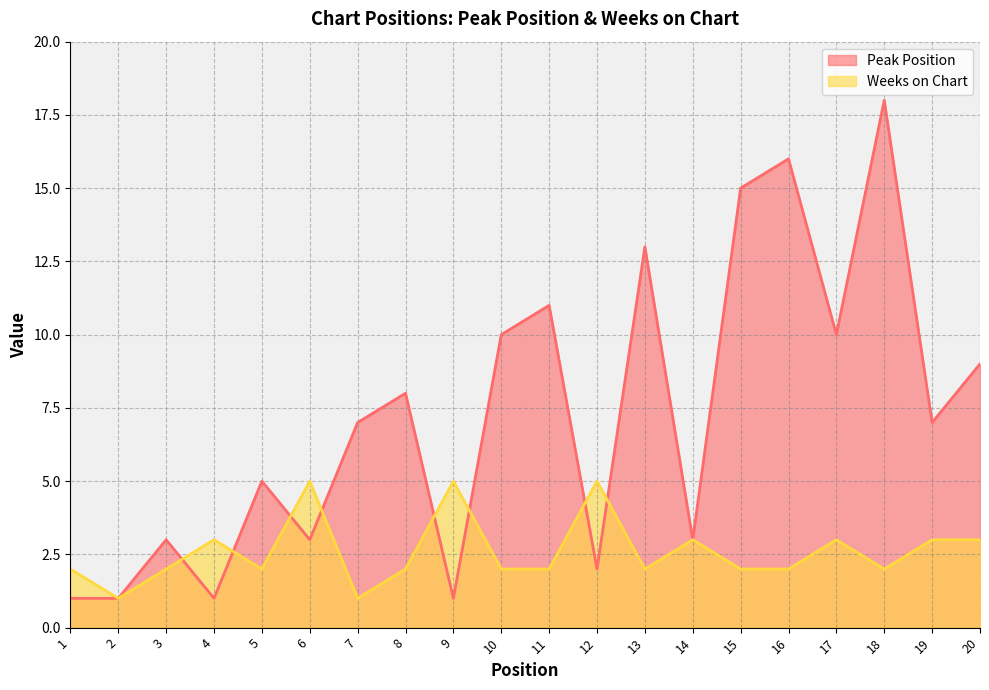

Rank the series by their average value, from highest to lowest.

Peak Position, Weeks on Chart